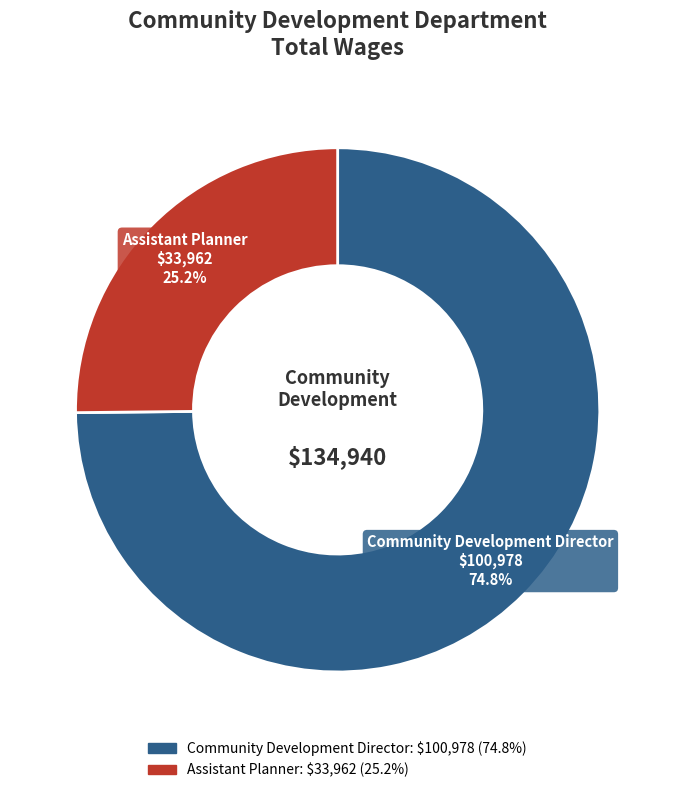

Is the sum of Community Development Director and Assistant Planner greater than half?

Yes